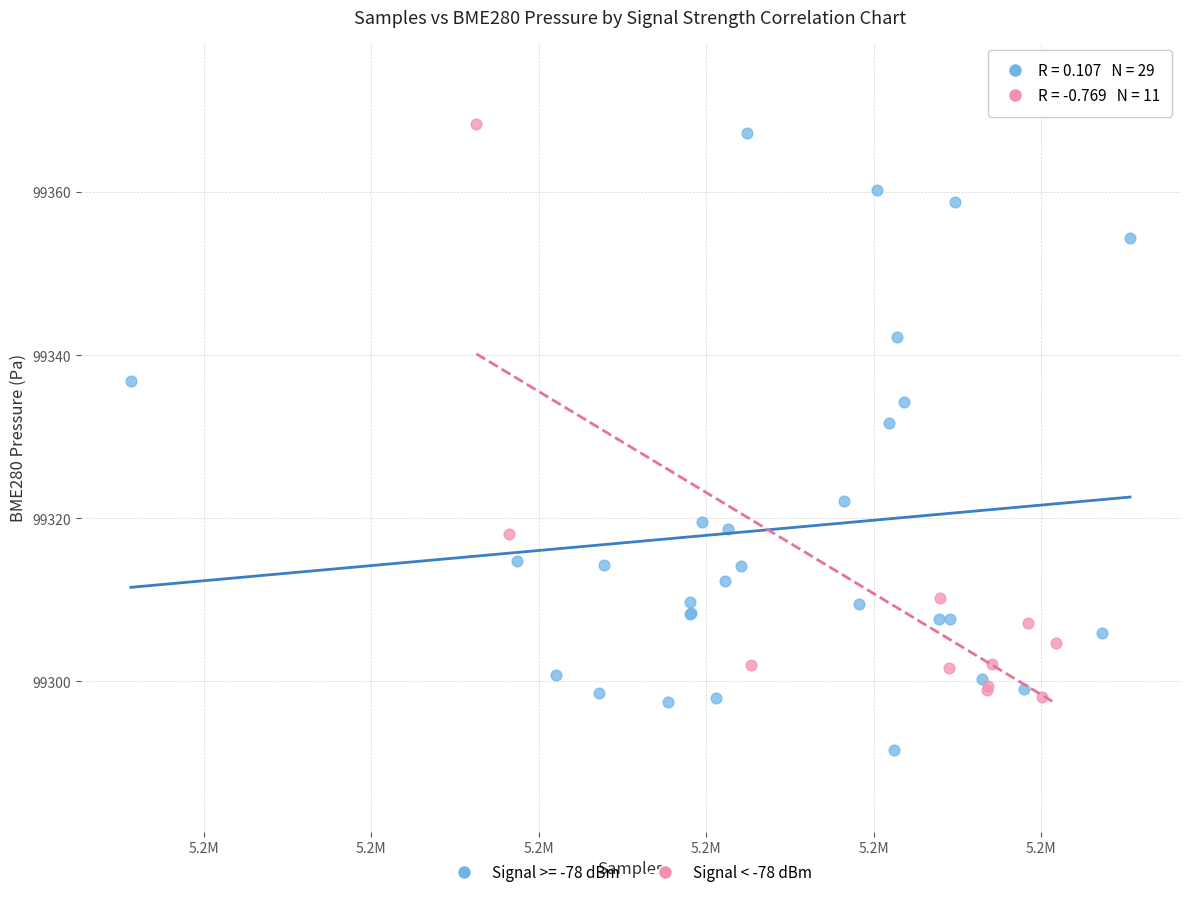

Which series has the widest spread of Y values?

Signal >= -78 dBm